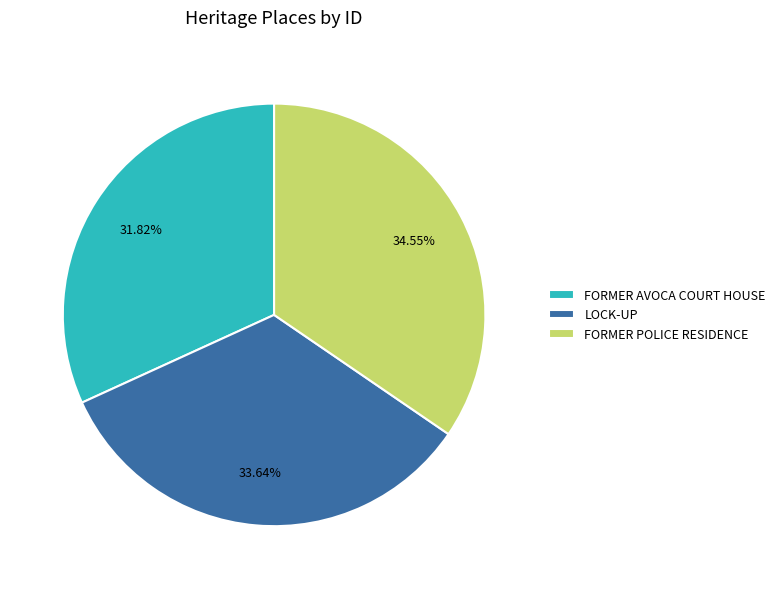

To the nearest percent, what is the combined percentage of FORMER POLICE RESIDENCE and FORMER AVOCA COURT HOUSE?

66%